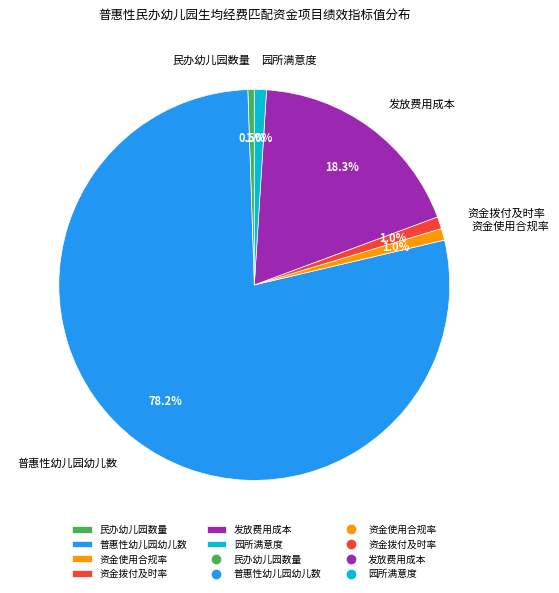

Between 园所满意度 and 普惠性幼儿园幼儿数, which is larger?

普惠性幼儿园幼儿数